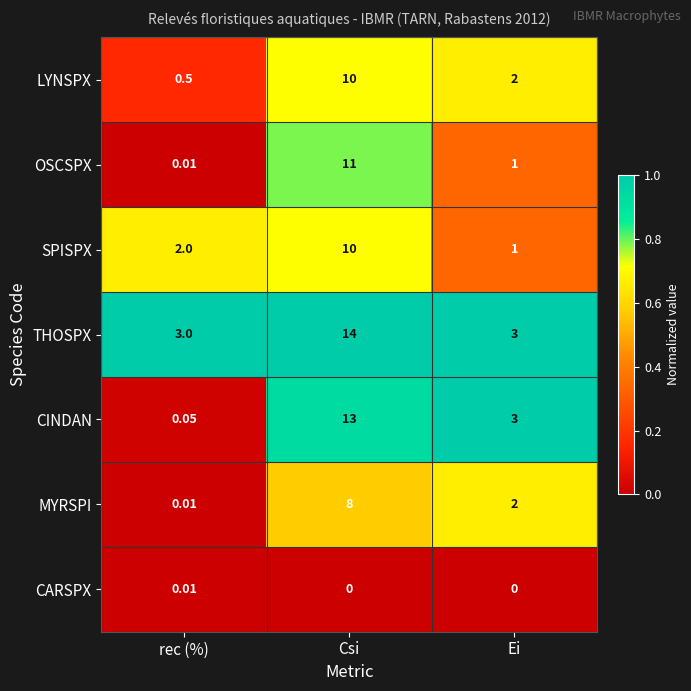

At which label is CINDAN closest to 6?

Ei